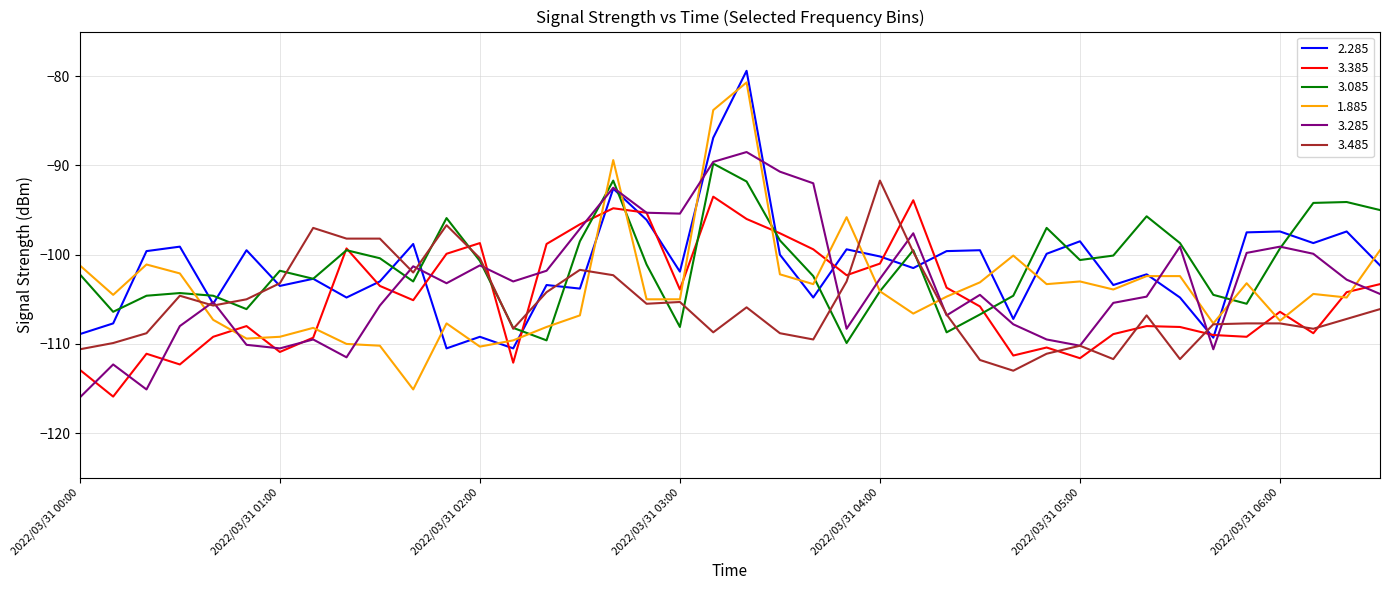

Which series has the widest spread of values?

1.885